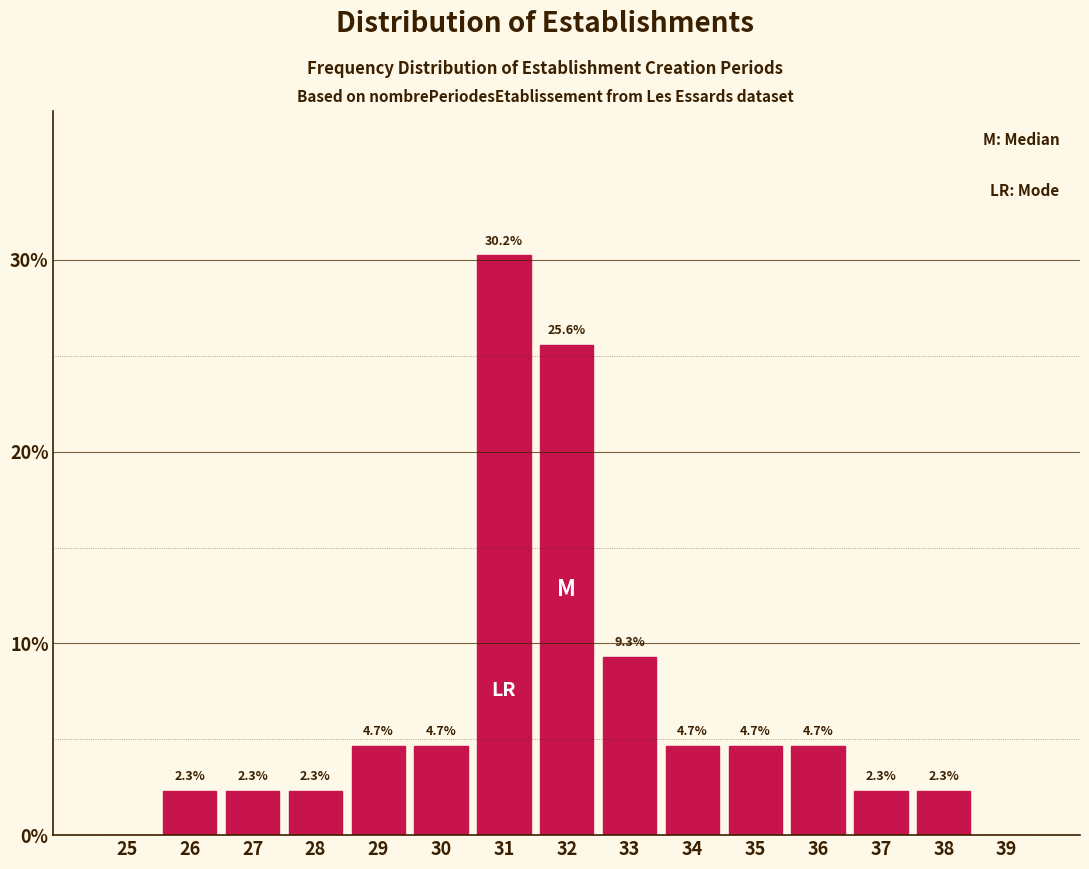

Reading left to right, what are all the values shown in this chart?

25=0.0	26=2.3	27=2.3	28=2.3	29=4.7	30=4.7	31=30.2	32=25.6	33=9.3	34=4.7	35=4.7	36=4.7	37=2.3	38=2.3	39=0.0